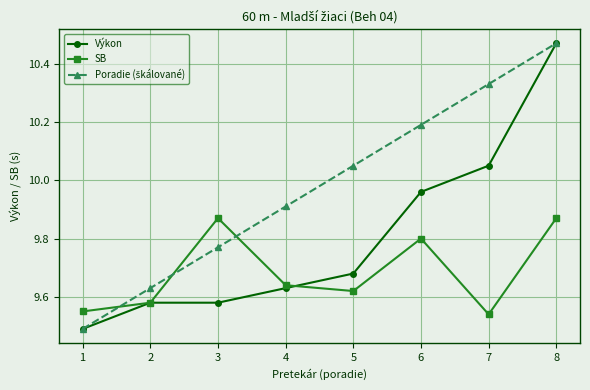

Is it true that SB equals 2.6 at 7?

False